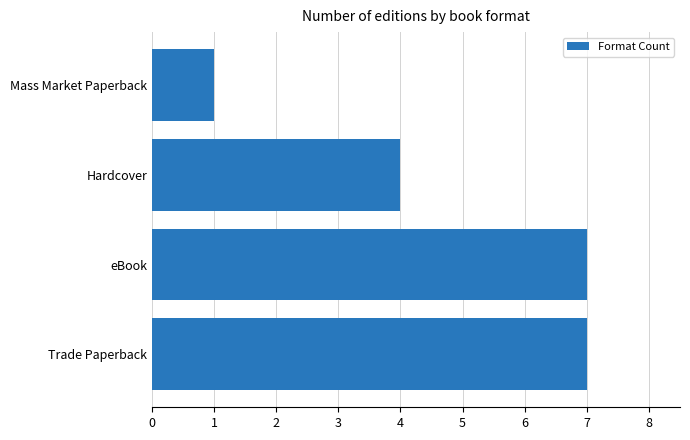

Is it true that the value at eBook is 11?

False